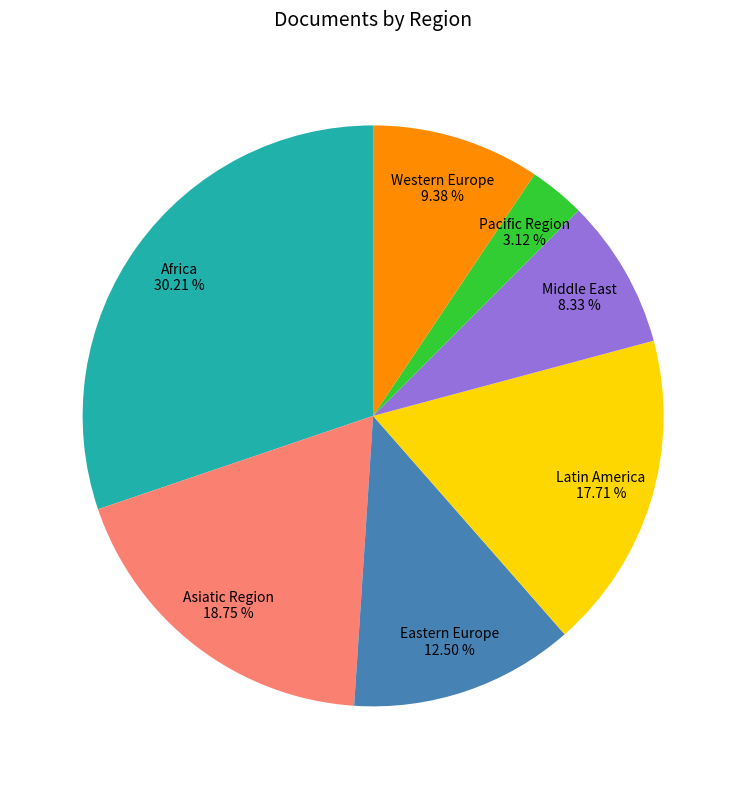

Is Middle East the majority of the pie?

No